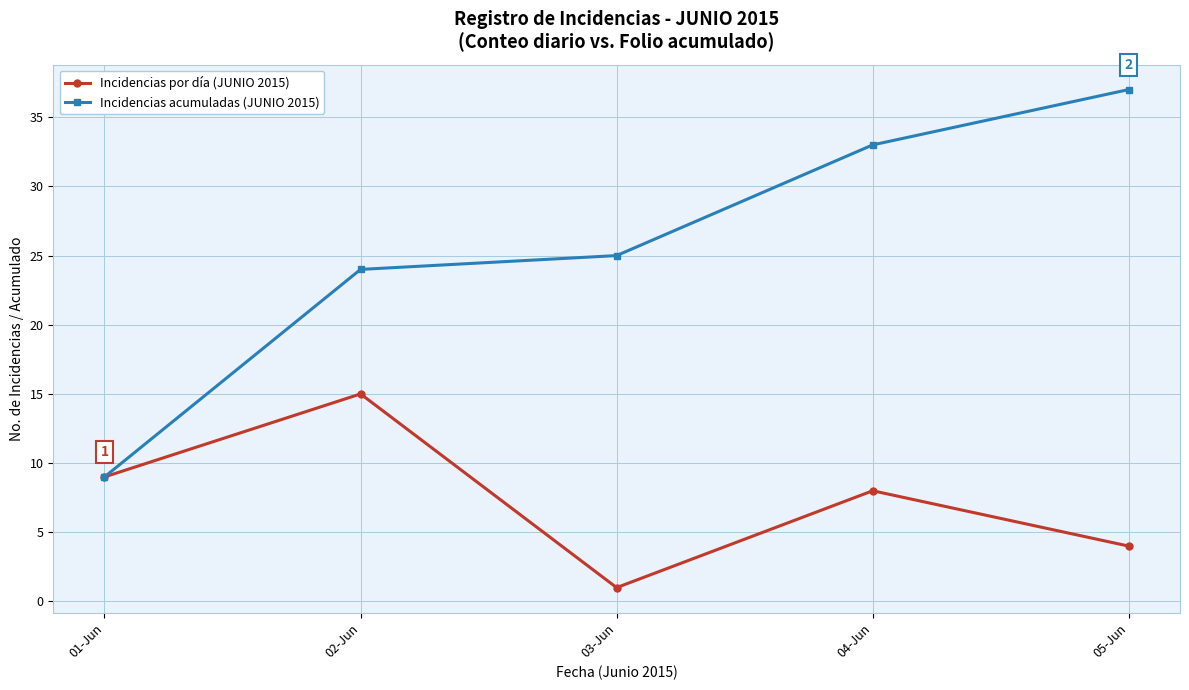

Is it true that Incidencias acumuladas (JUNIO 2015) equals 13 at 01-Jun?

False